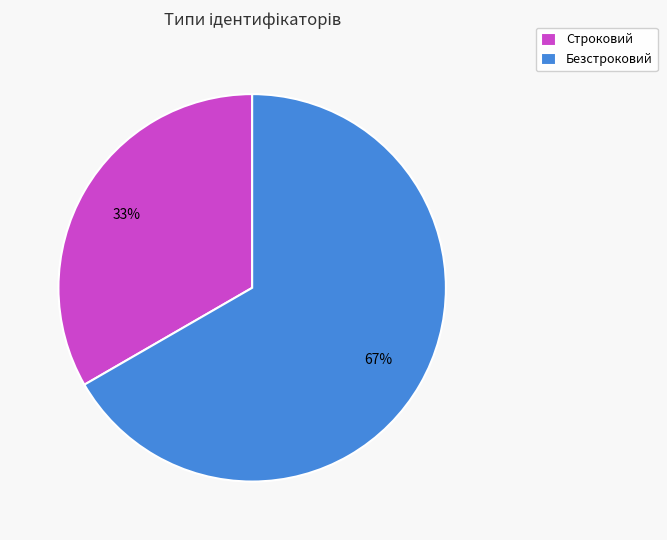

Between Безстроковий and Строковий, which is larger?

Безстроковий